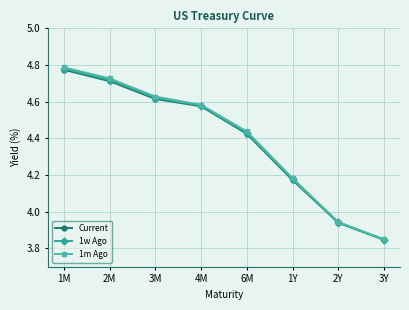

True or false: 1w Ago and 1m Ago intersect in this chart.

False